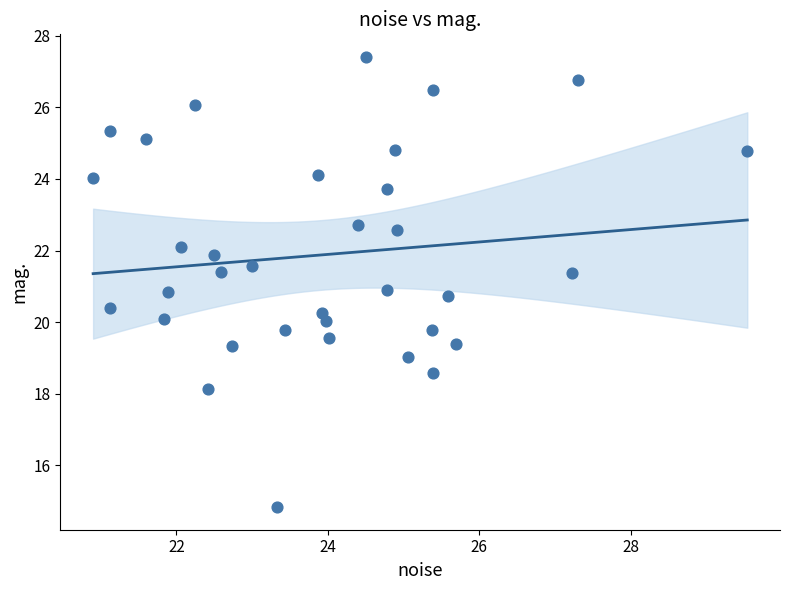

What is the range of Y values (max minus min)?

12.6